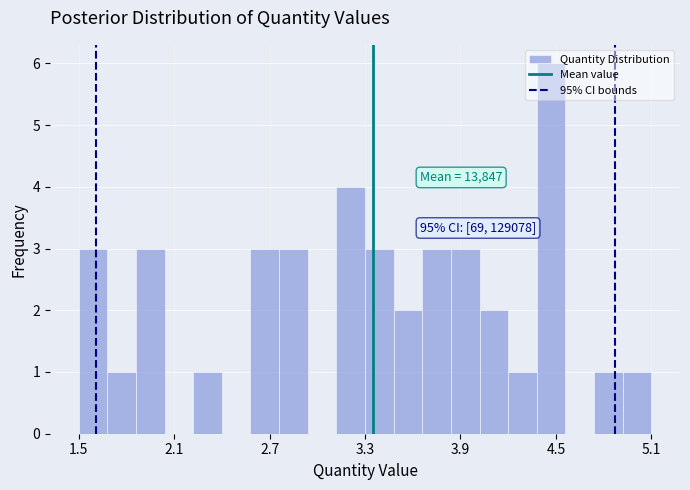

Read against the x-axis, roughly where is the centre of the tallest bar?

4.5